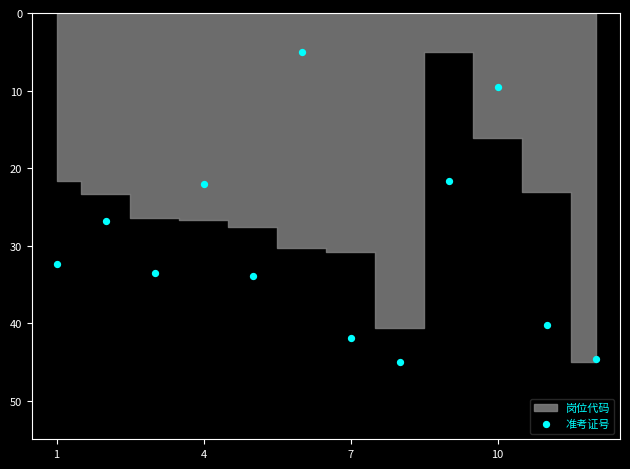

What Y value in the scatter plot is closest to 25?

26.8